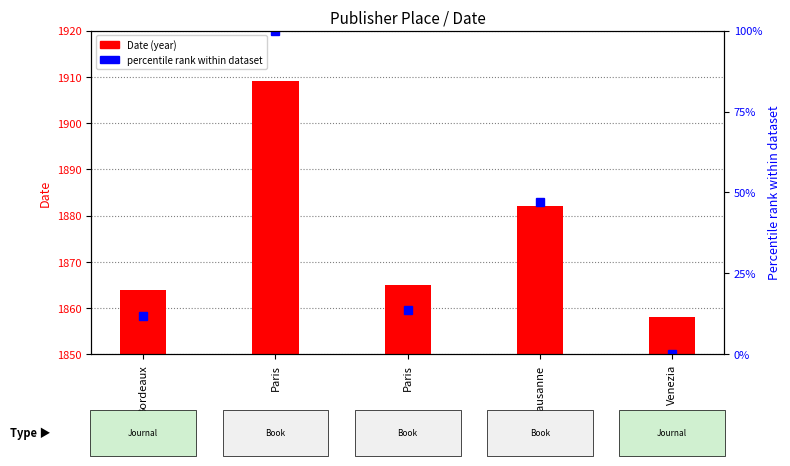

At which label is Date (offset from 1850) closest to 33?

Lausanne